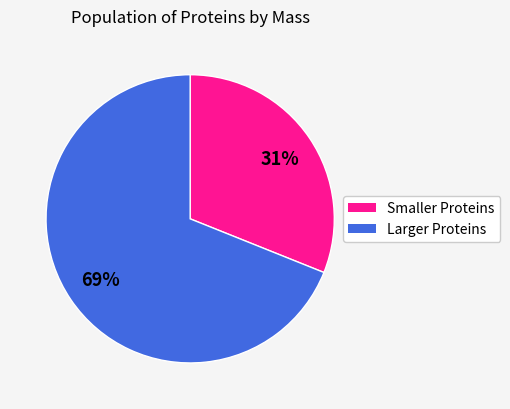

To the nearest percent, what is the difference between the largest and smallest slice percentages?

38%